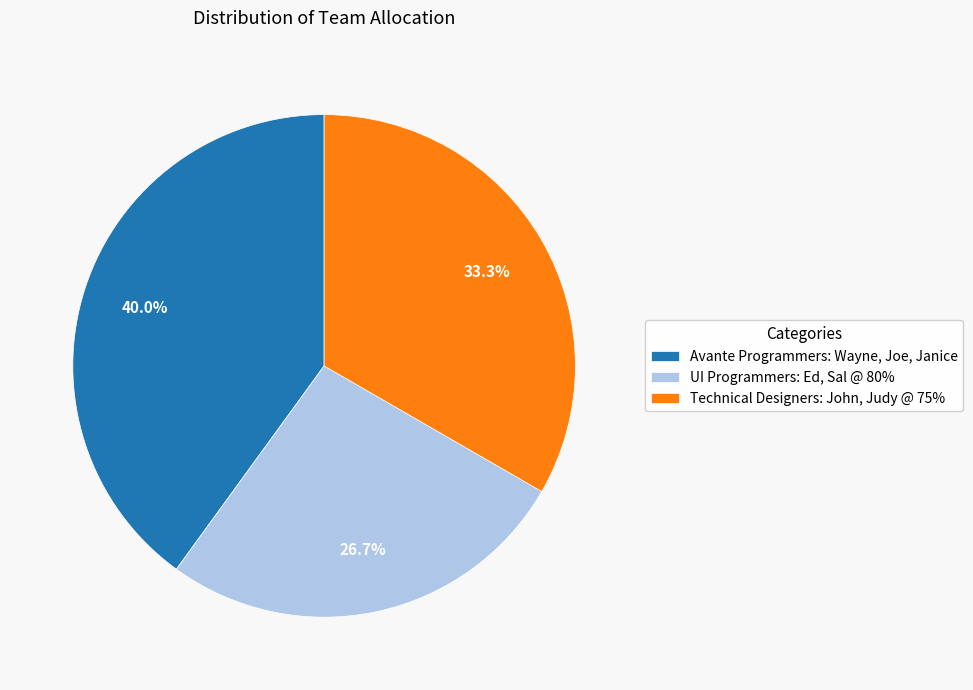

Rank the categories by value from highest to lowest.

Avante Programmers: Wayne, Joe, Janice, Technical Designers: John, Judy @ 75%, UI Programmers: Ed, Sal @ 80%